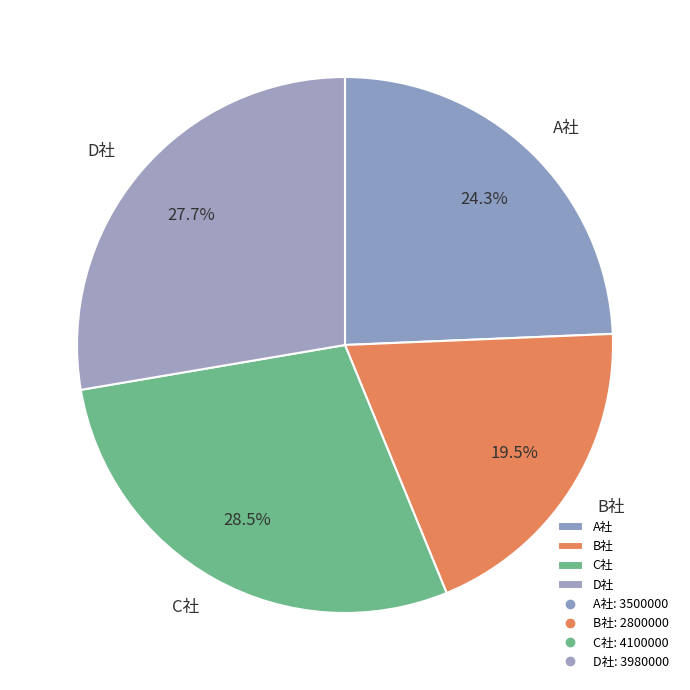

What is the ratio of the value at C社 to the value at B社?

1.5